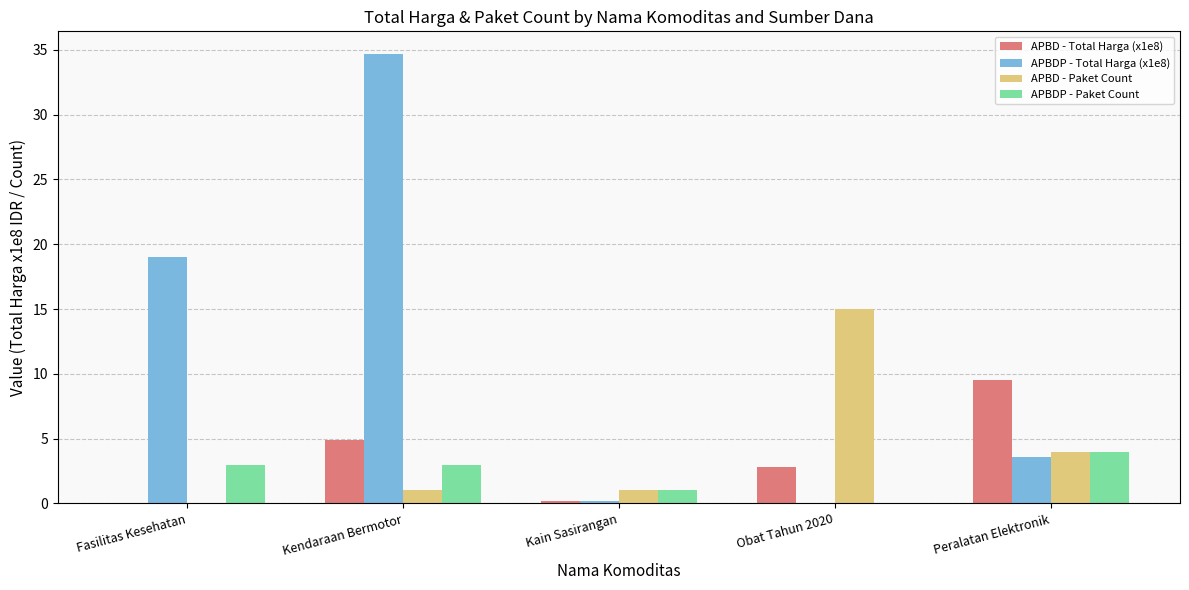

Is the value of APBD - Total Harga (x1e8) at Kendaraan Bermotor greater than the value of APBDP - Paket Count at Peralatan Elektronik?

Yes